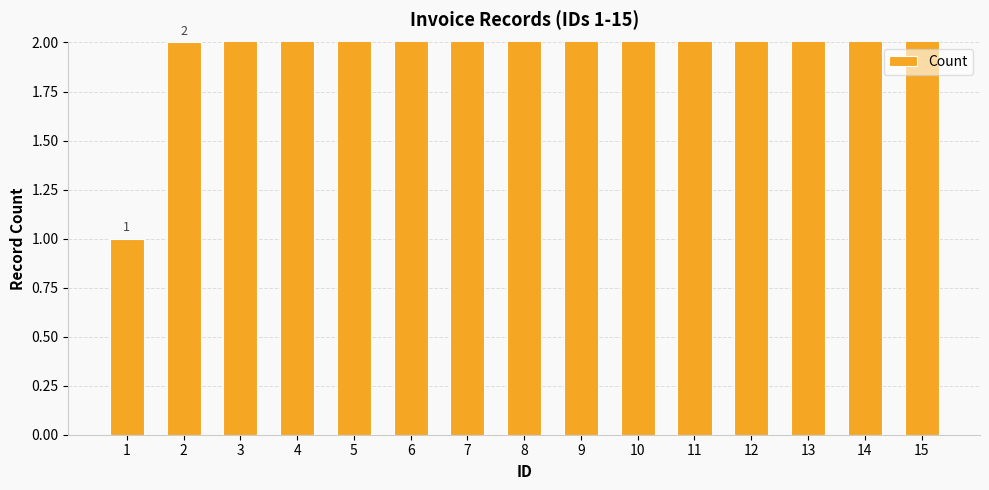

True or false: the data shows 21 at 14.

False